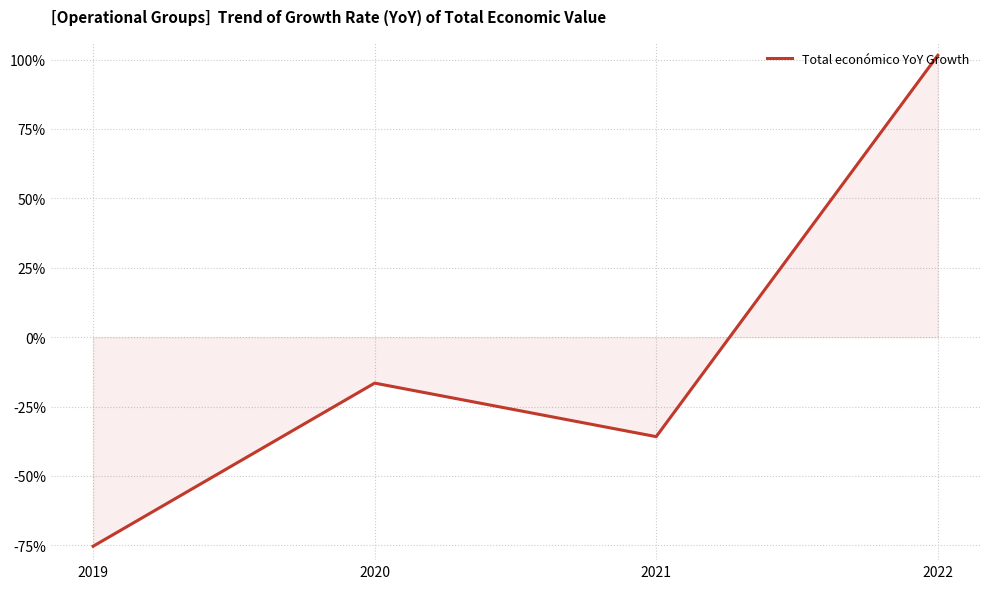

What is the greatest value displayed?

1.0